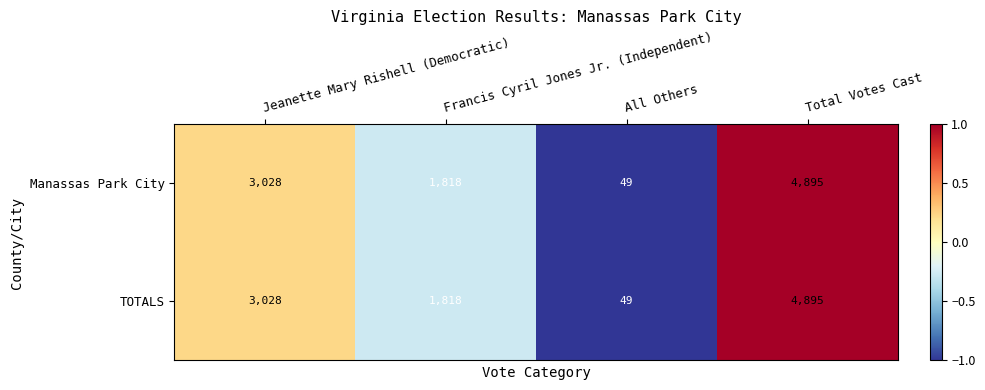

What is the highest value of the TOTALS series?

4895